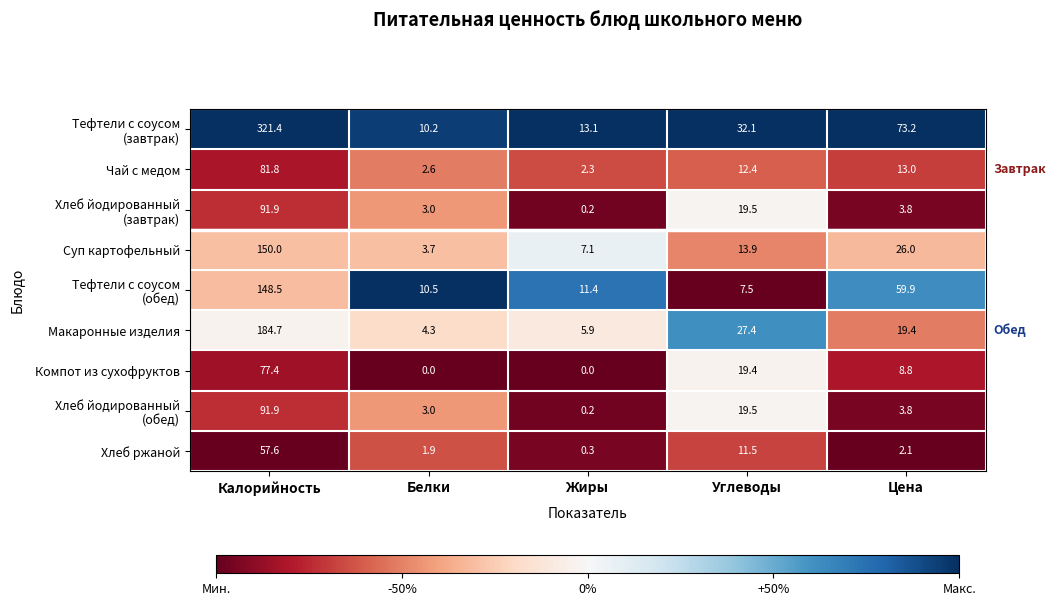

Where does the Макаронные изделия series first go above 19?

Калорийность